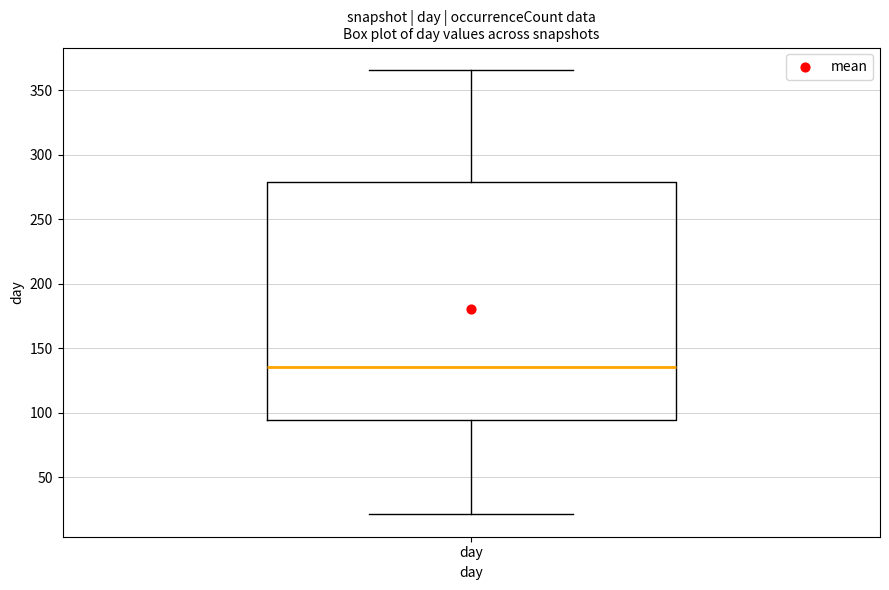

Read this box plot against the y-axis: the position of the median line, the range covered by the box, and the ends of both whiskers. The values are not printed on the chart, so give them approximately, as read against the axis.

median 135, box 95 to 280, whiskers 20 to 365